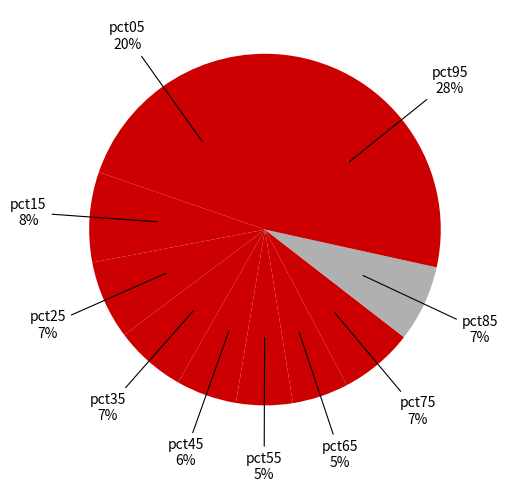

To the nearest percent, what is the average slice percentage?

10%